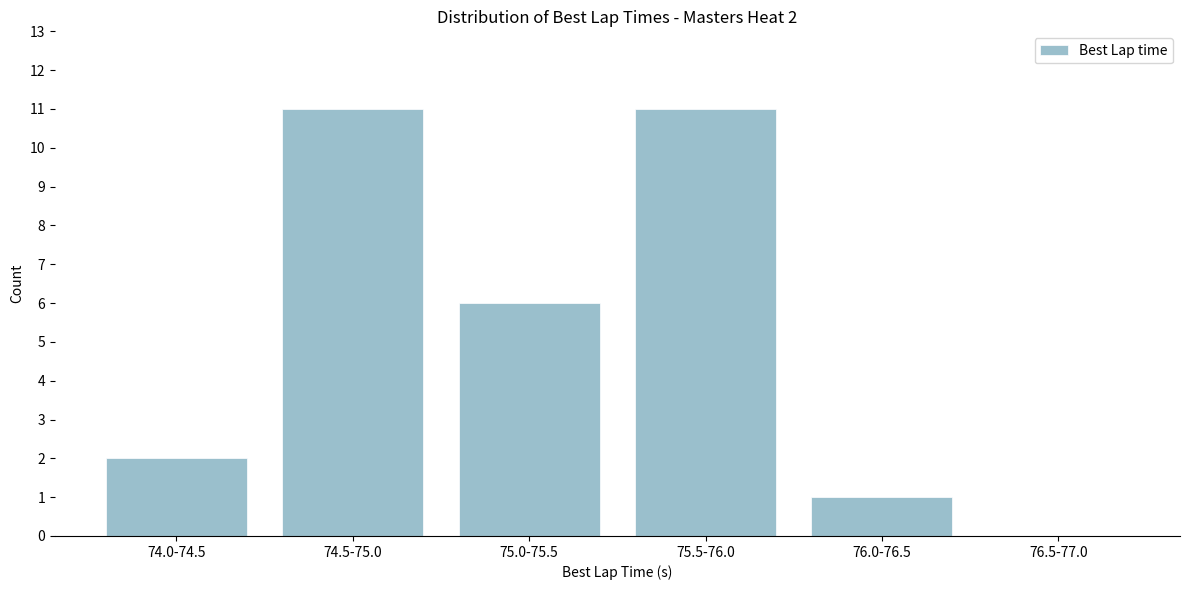

Reading left to right, transcribe all the data shown in this chart.

74.0-74.5=2	74.5-75.0=11	75.0-75.5=6	75.5-76.0=11	76.0-76.5=1	76.5-77.0=0